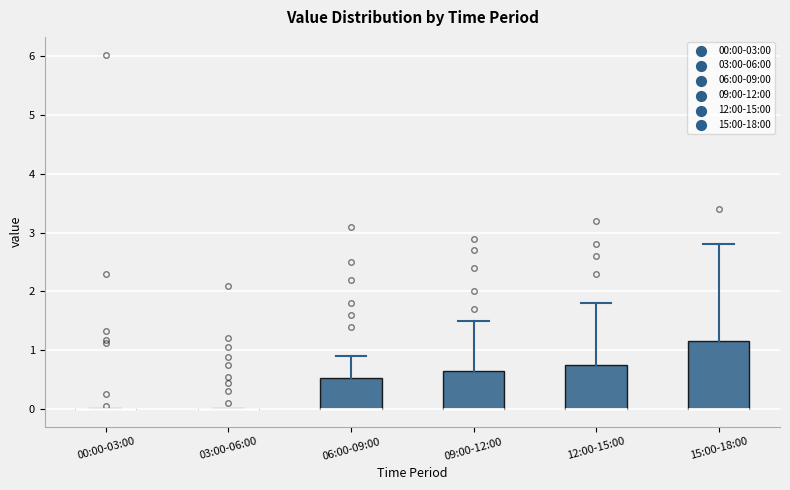

Which box is the tallest, from its lower edge to its upper edge?

15:00-18:00